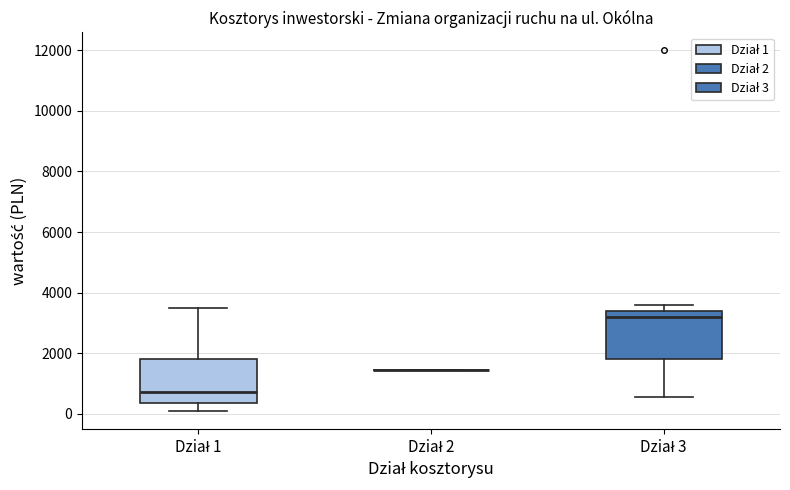

Reading left to right, read every box against the y-axis: the position of its median line, the range the box covers, and the ends of its whiskers. The values are not printed on the chart, so give them approximately, as read against the axis.

Dział 1: median 800, box 400 to 1800, whiskers 0 to 3600
Dział 2: box collapsed to a line at 1400, whiskers 1400 to 1400
Dział 3: median 3200, box 1800 to 3400, whiskers 600 to 3600